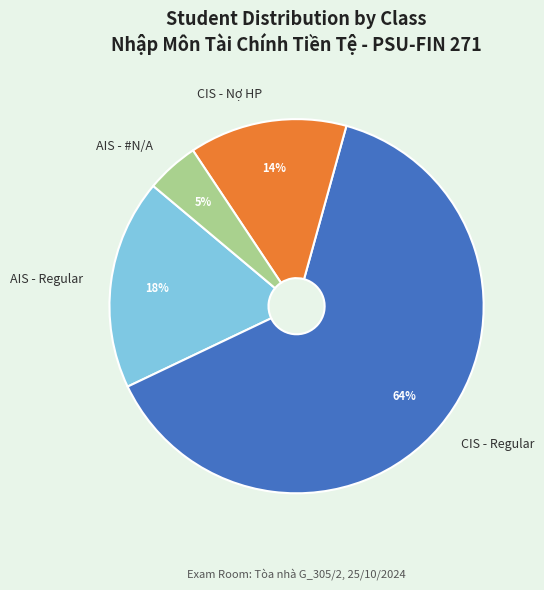

How many segments does this pie chart have?

4